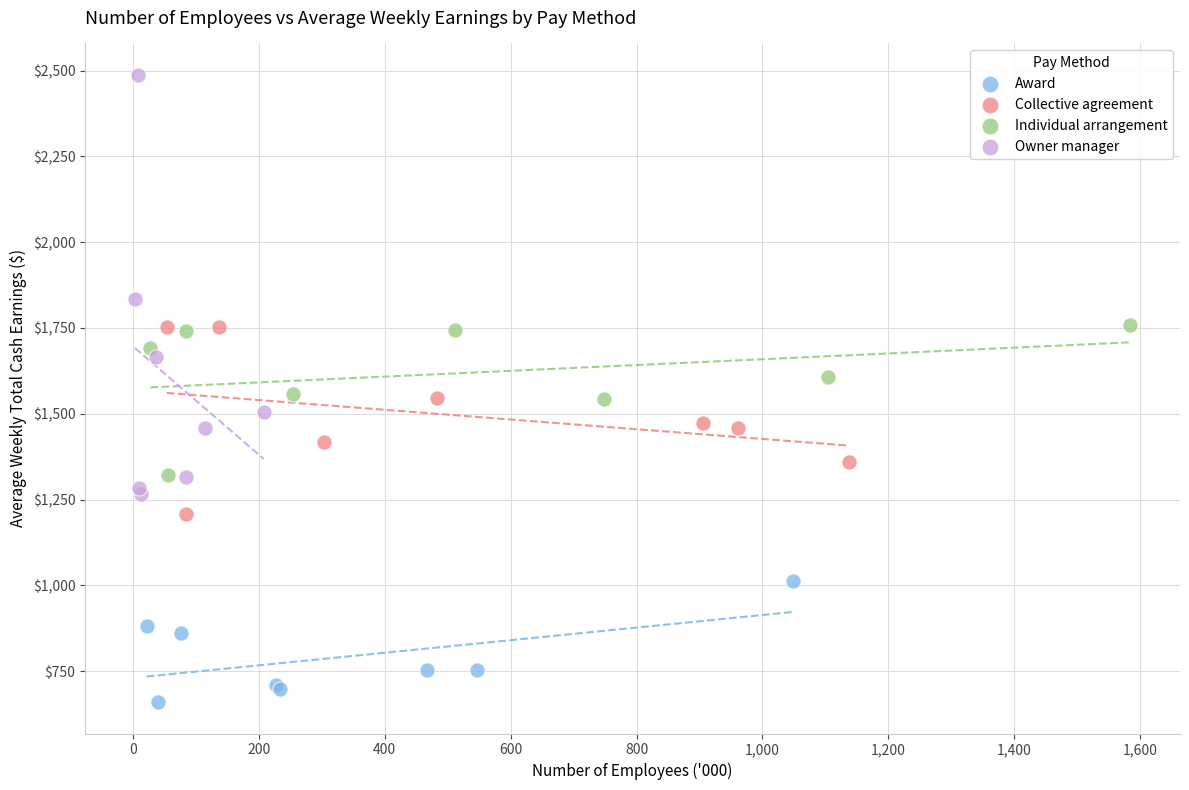

Which series has the widest spread of Y values?

Owner manager